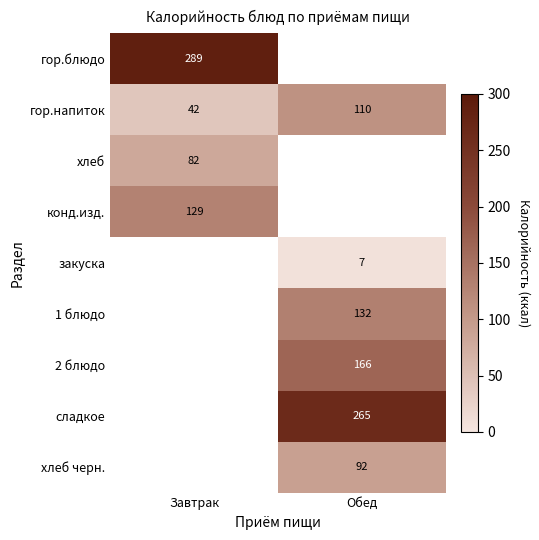

What is the difference between the highest and lowest values at Завтрак?

247.0